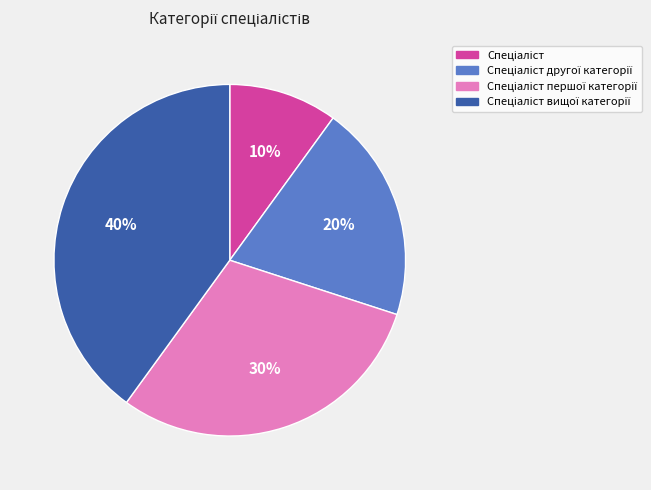

Does any single category account for the majority?

No